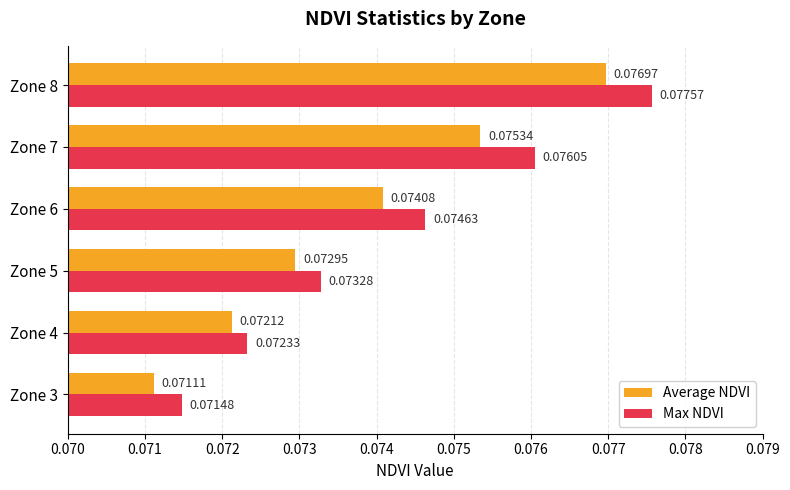

What is the sum of all Max NDVI values?

0.4